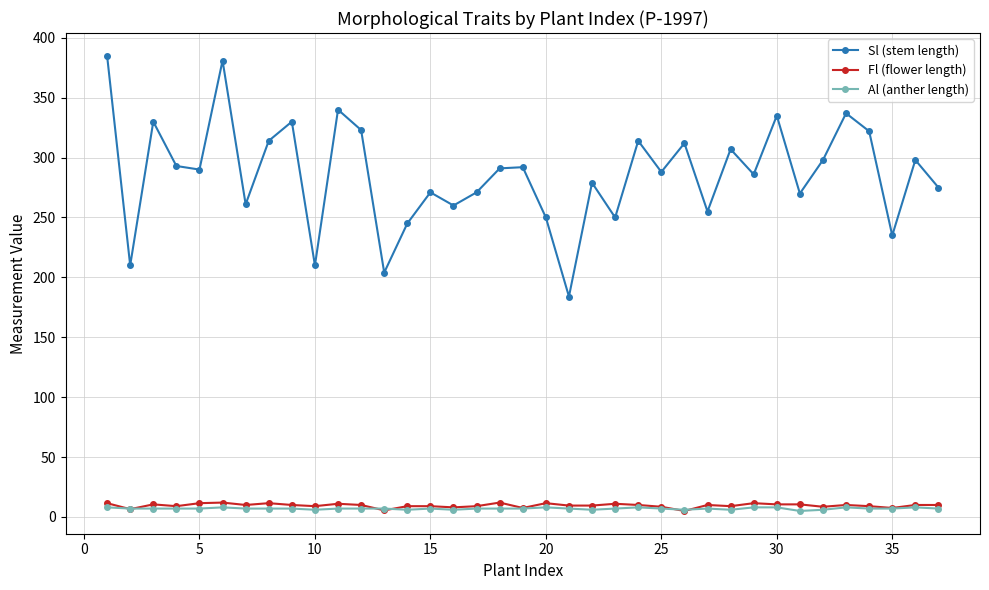

Which series has the widest spread of values?

Sl (stem length)